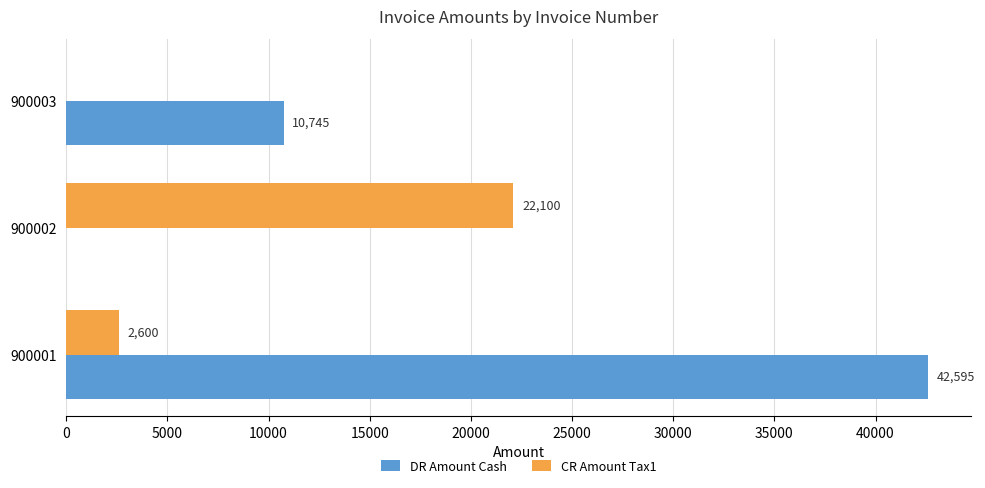

What is the maximum value for CR Amount Tax1?

22100